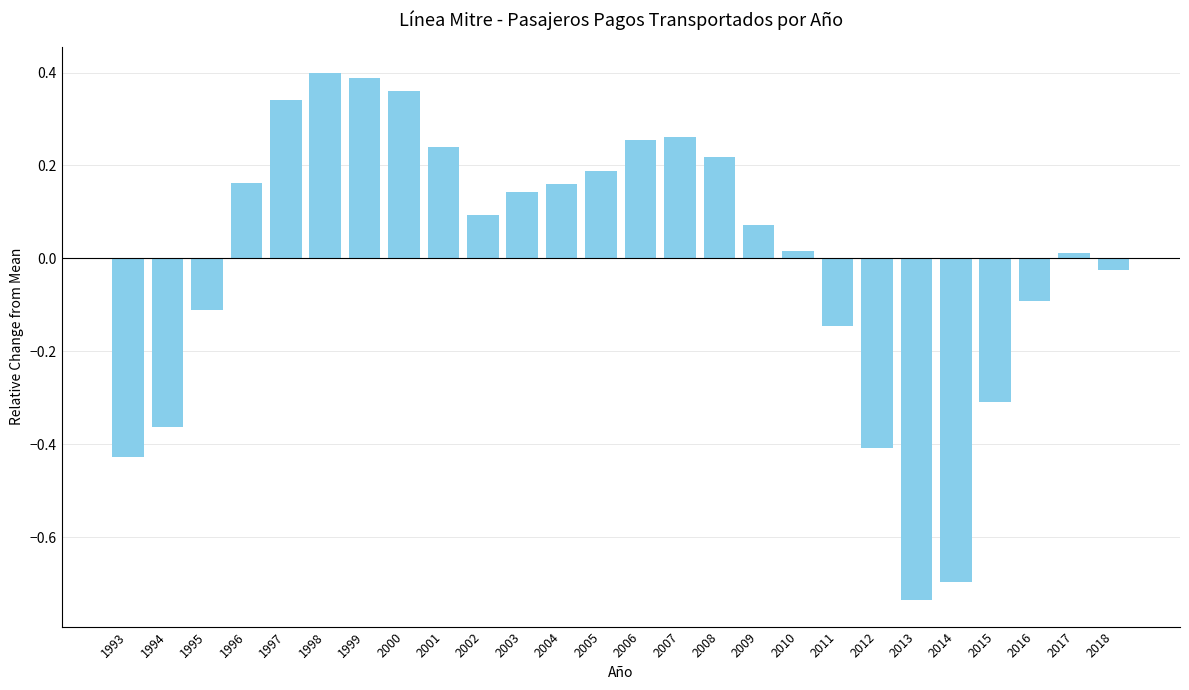

Which label corresponds to the smallest value in the chart?

2013